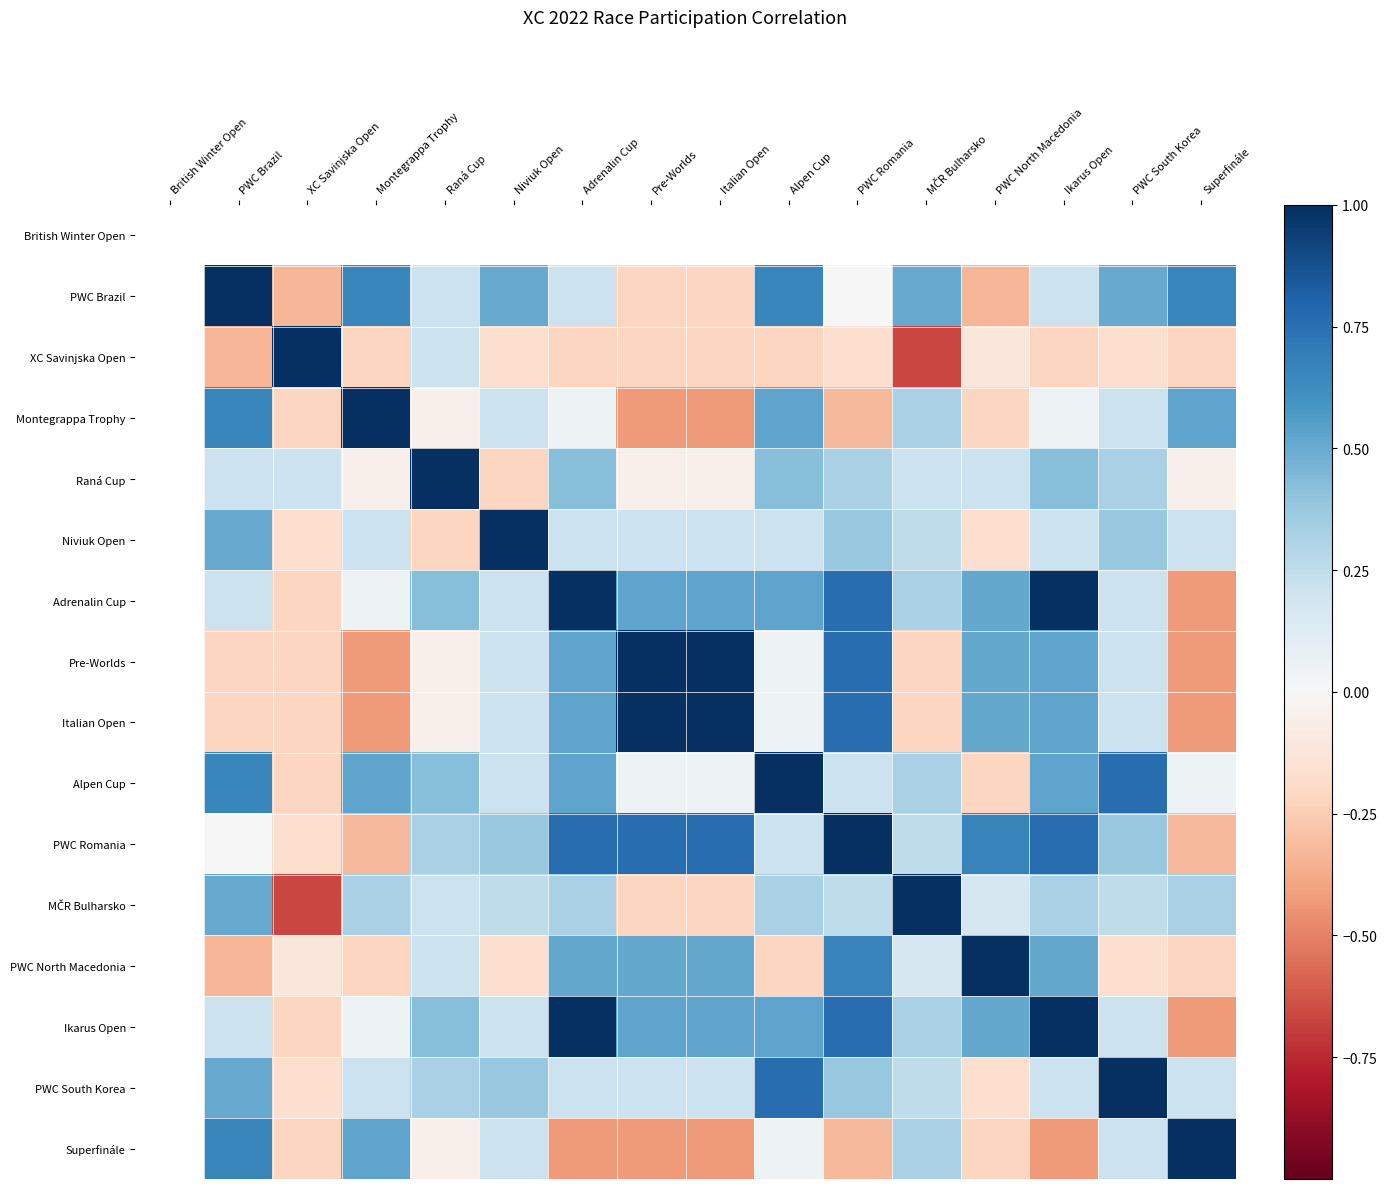

Which label corresponds to the largest value in the chart?

PWC Brazil